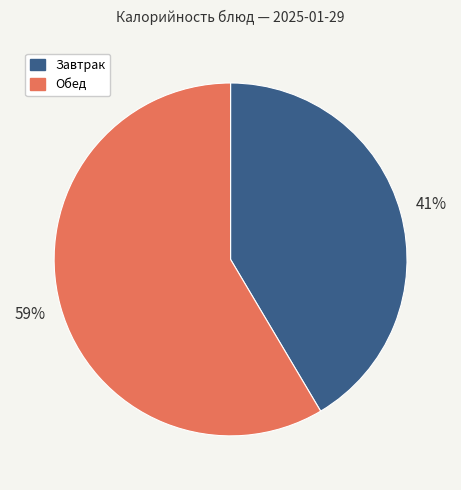

Which slice is the largest?

Обед